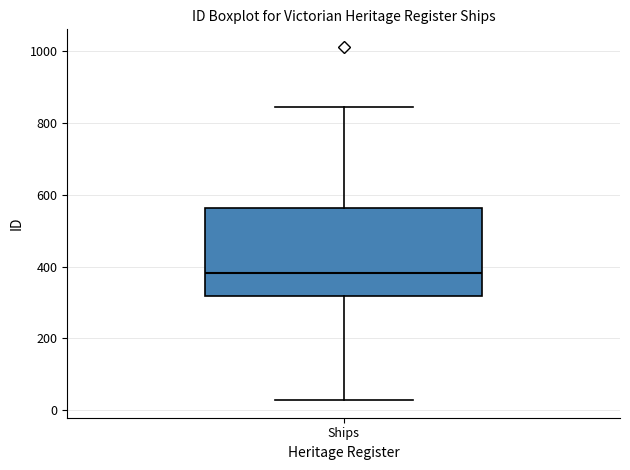

Transcribe this box plot: give where the median line is, the range the box spans, and where the two whiskers end, as read against the y-axis. The values are not printed on the chart, so give them approximately, as read against the axis.

median 380, box 320 to 560, whiskers 20 to 840